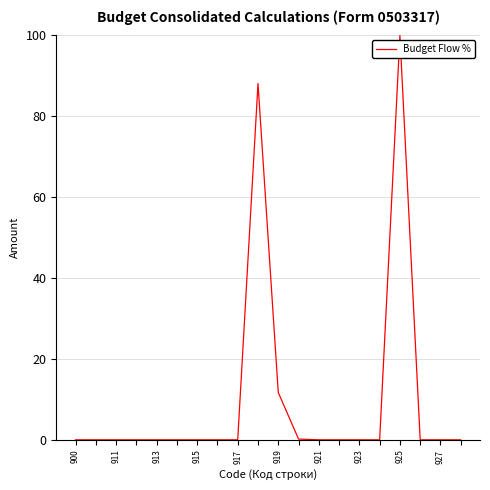

What is the maximum value shown in the chart?

100.0